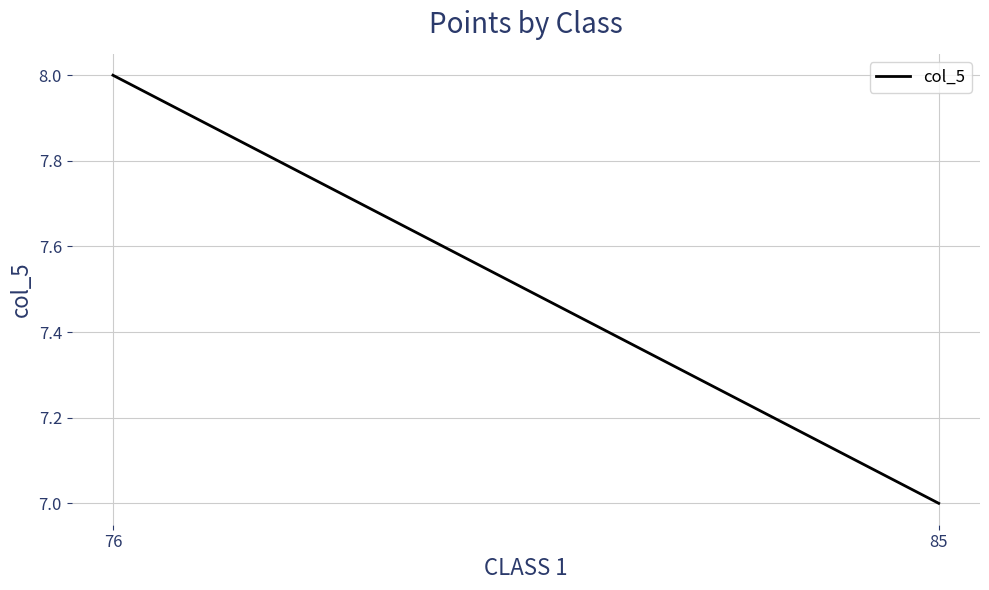

Which label corresponds to the largest value in the chart?

76